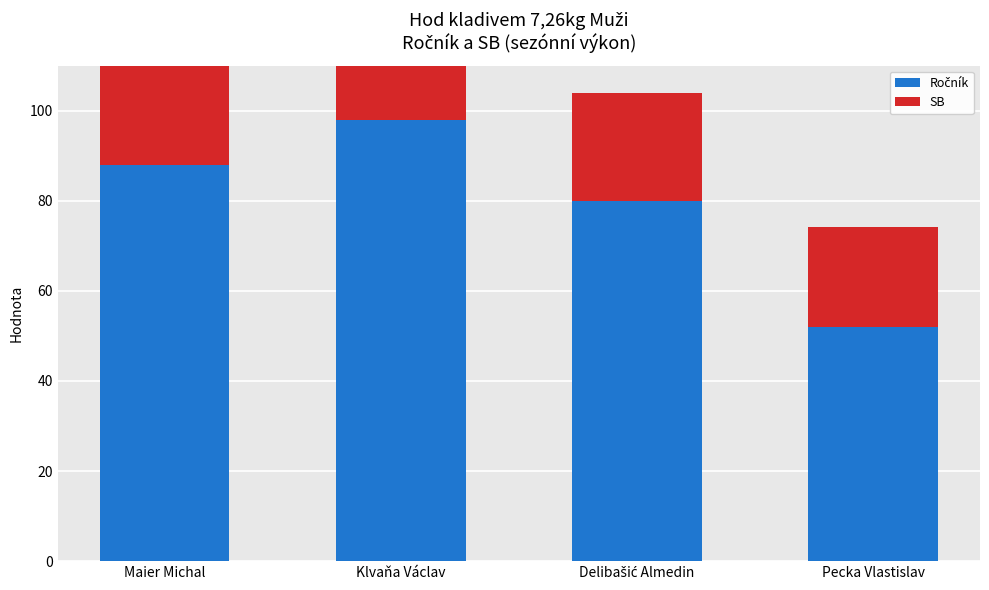

Which series changed the most between Klvaňa Václav and Delibašić Almedin?

Ročník